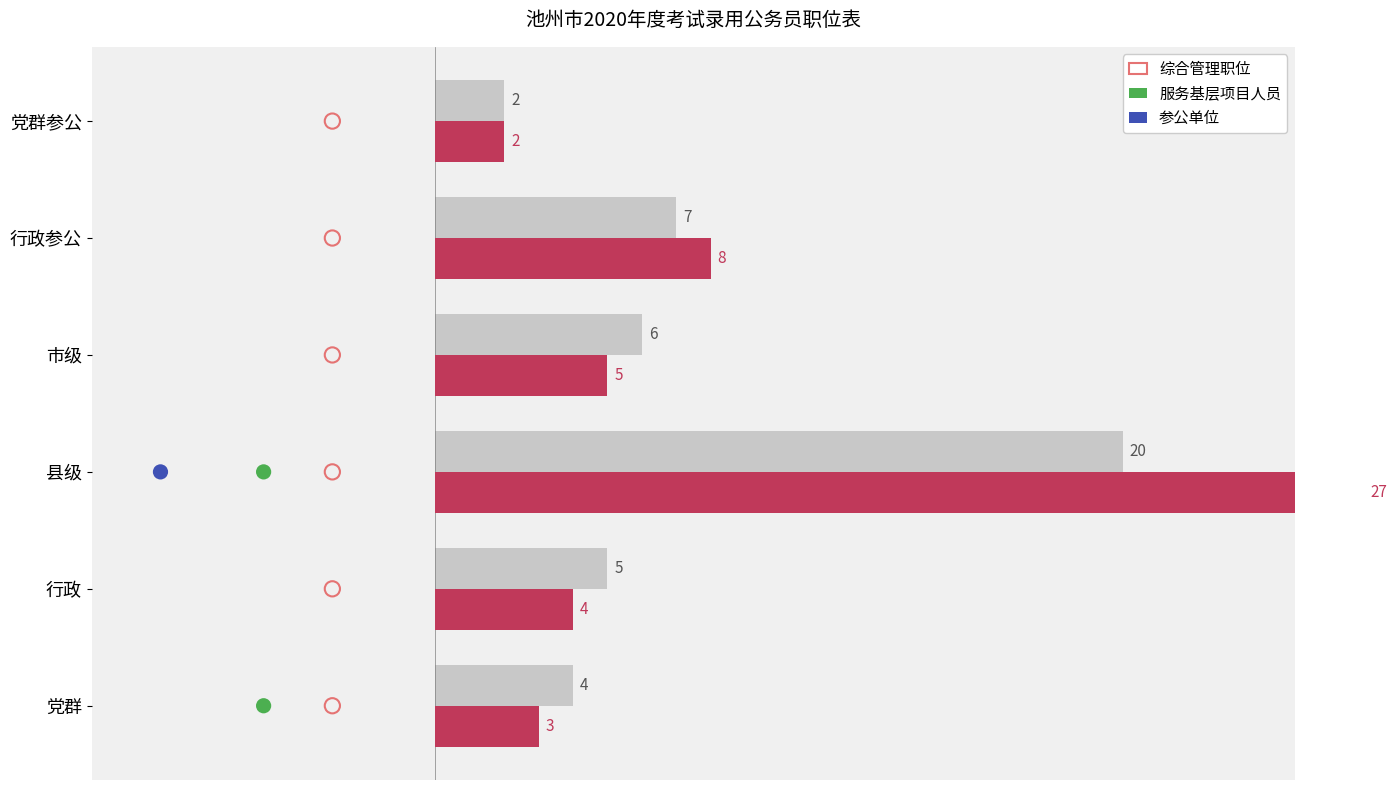

At how many categories does at least one series exceed 25?

1